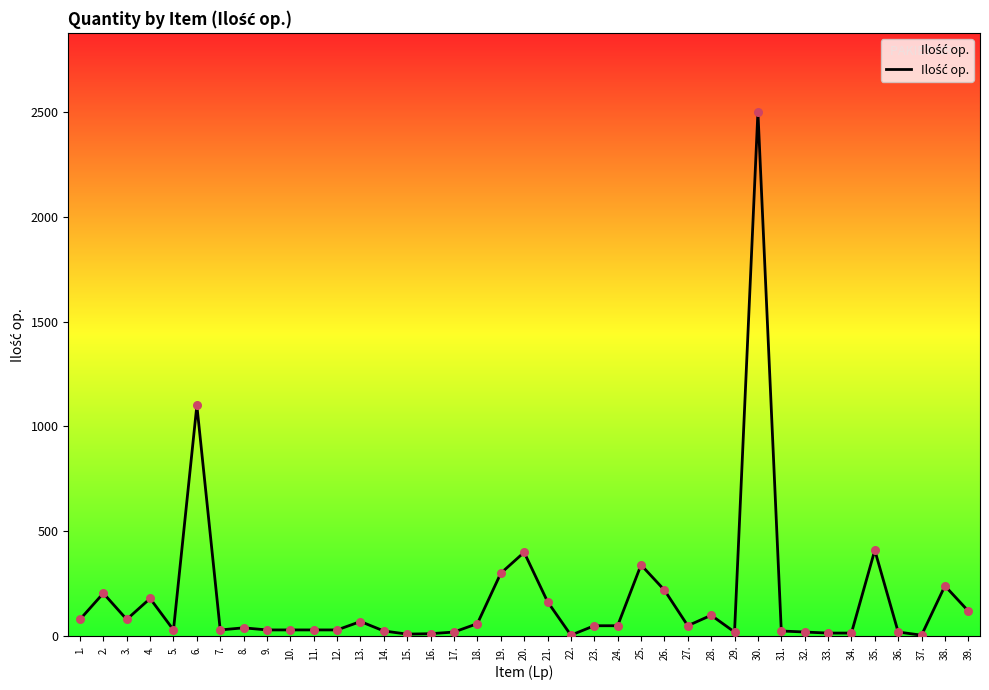

What is the ratio of the value at 27. to the value at 22.?

10.0